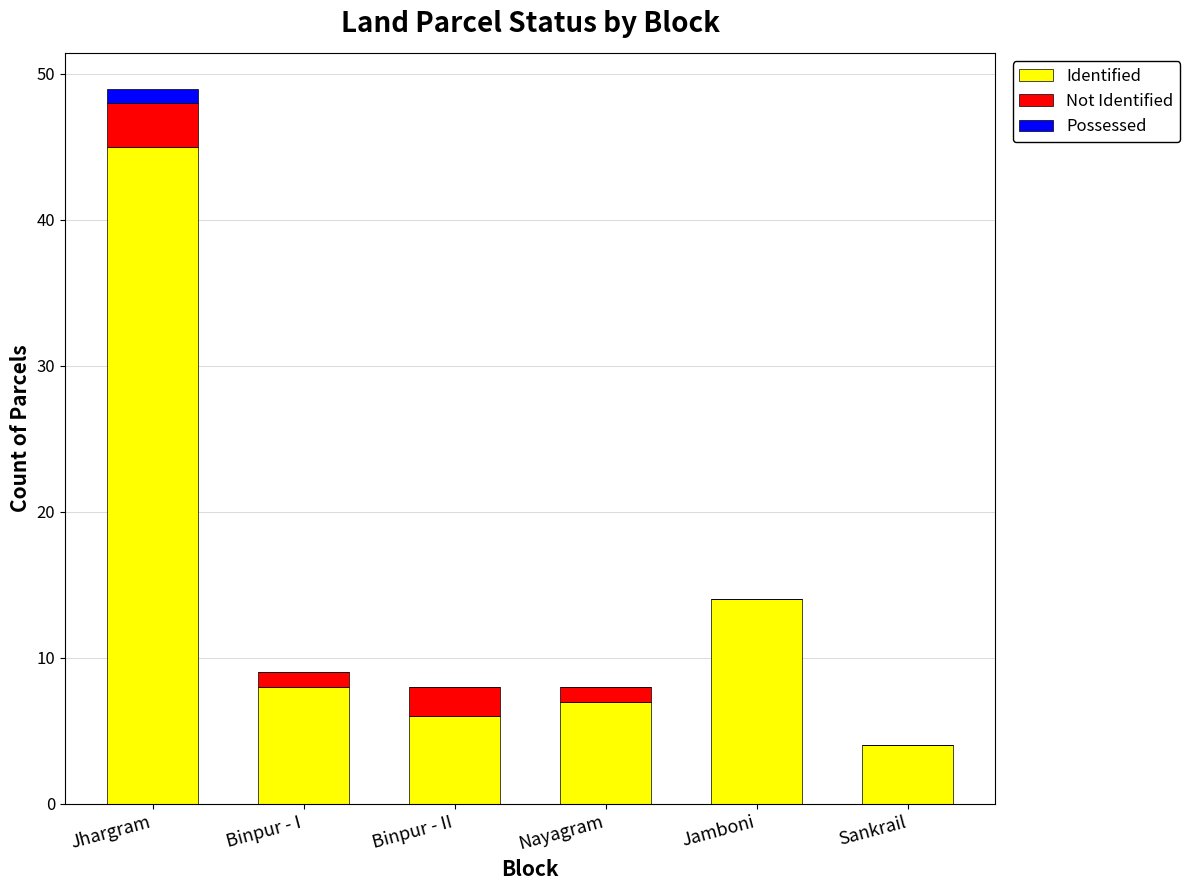

At which category is the sum across all series the highest?

Jhargram